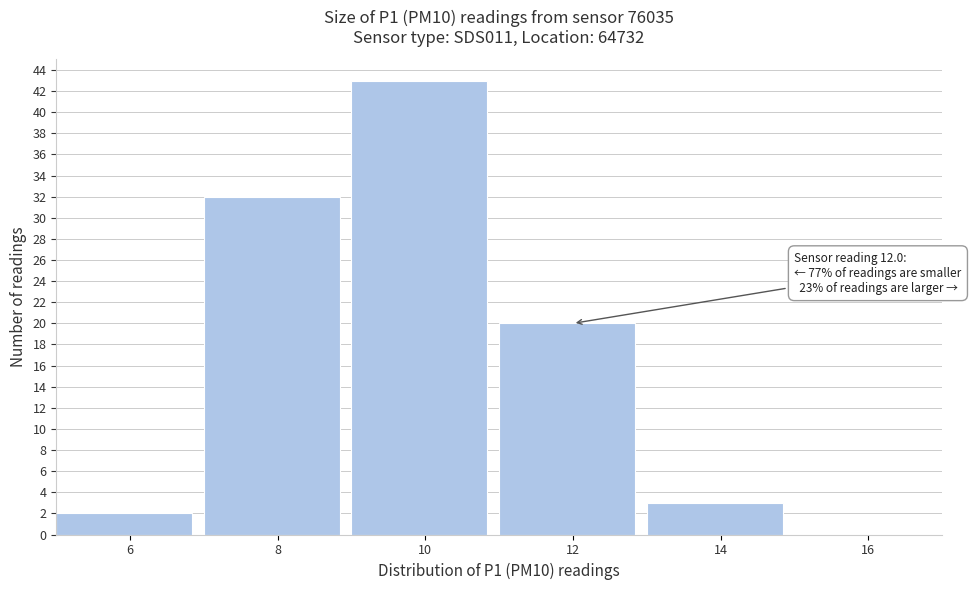

Reading left to right, what are all the values shown in this chart?

6=2	8=32	10=43	12=20	14=3	16=0